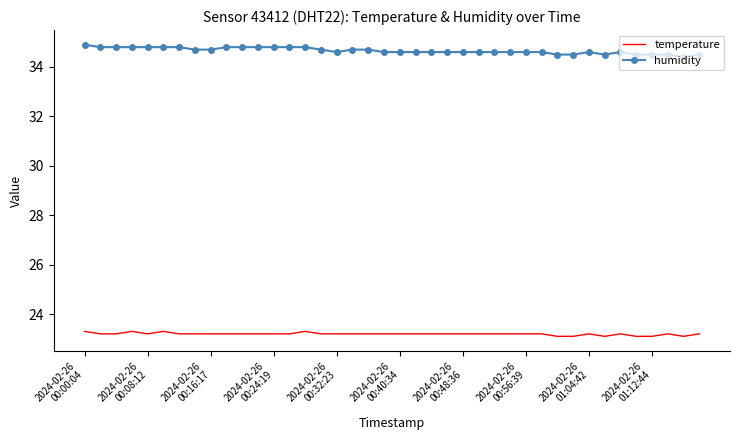

True or false: temperature and humidity intersect in this chart.

False